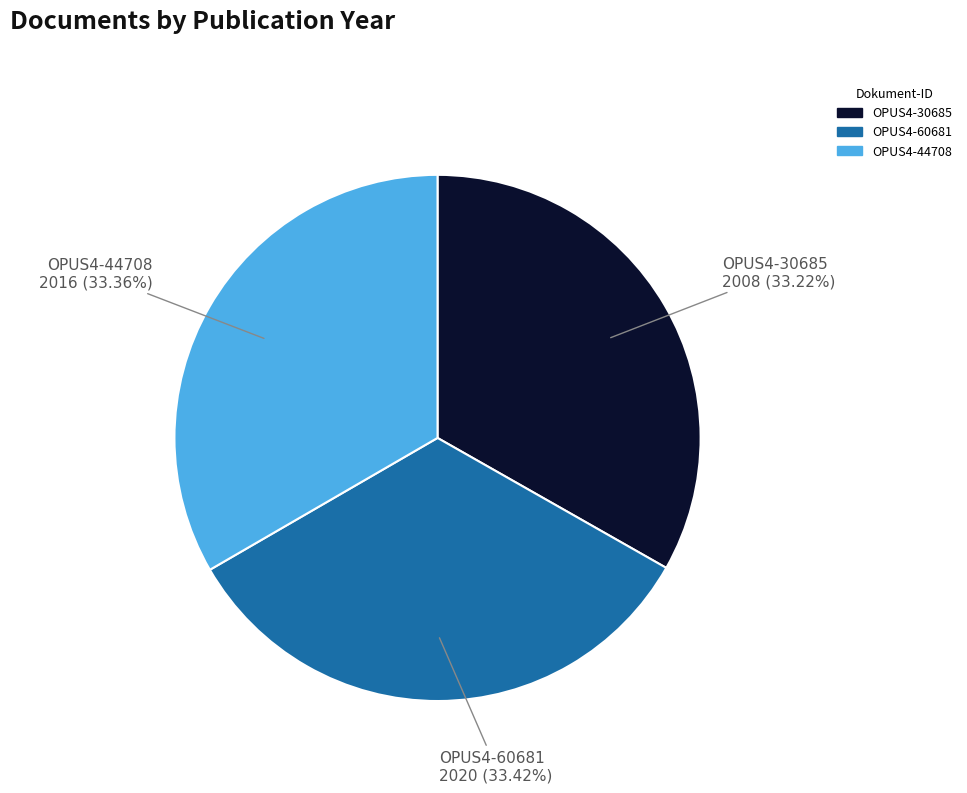

True or false: OPUS4-30685 accounts for 45% of the total.

False